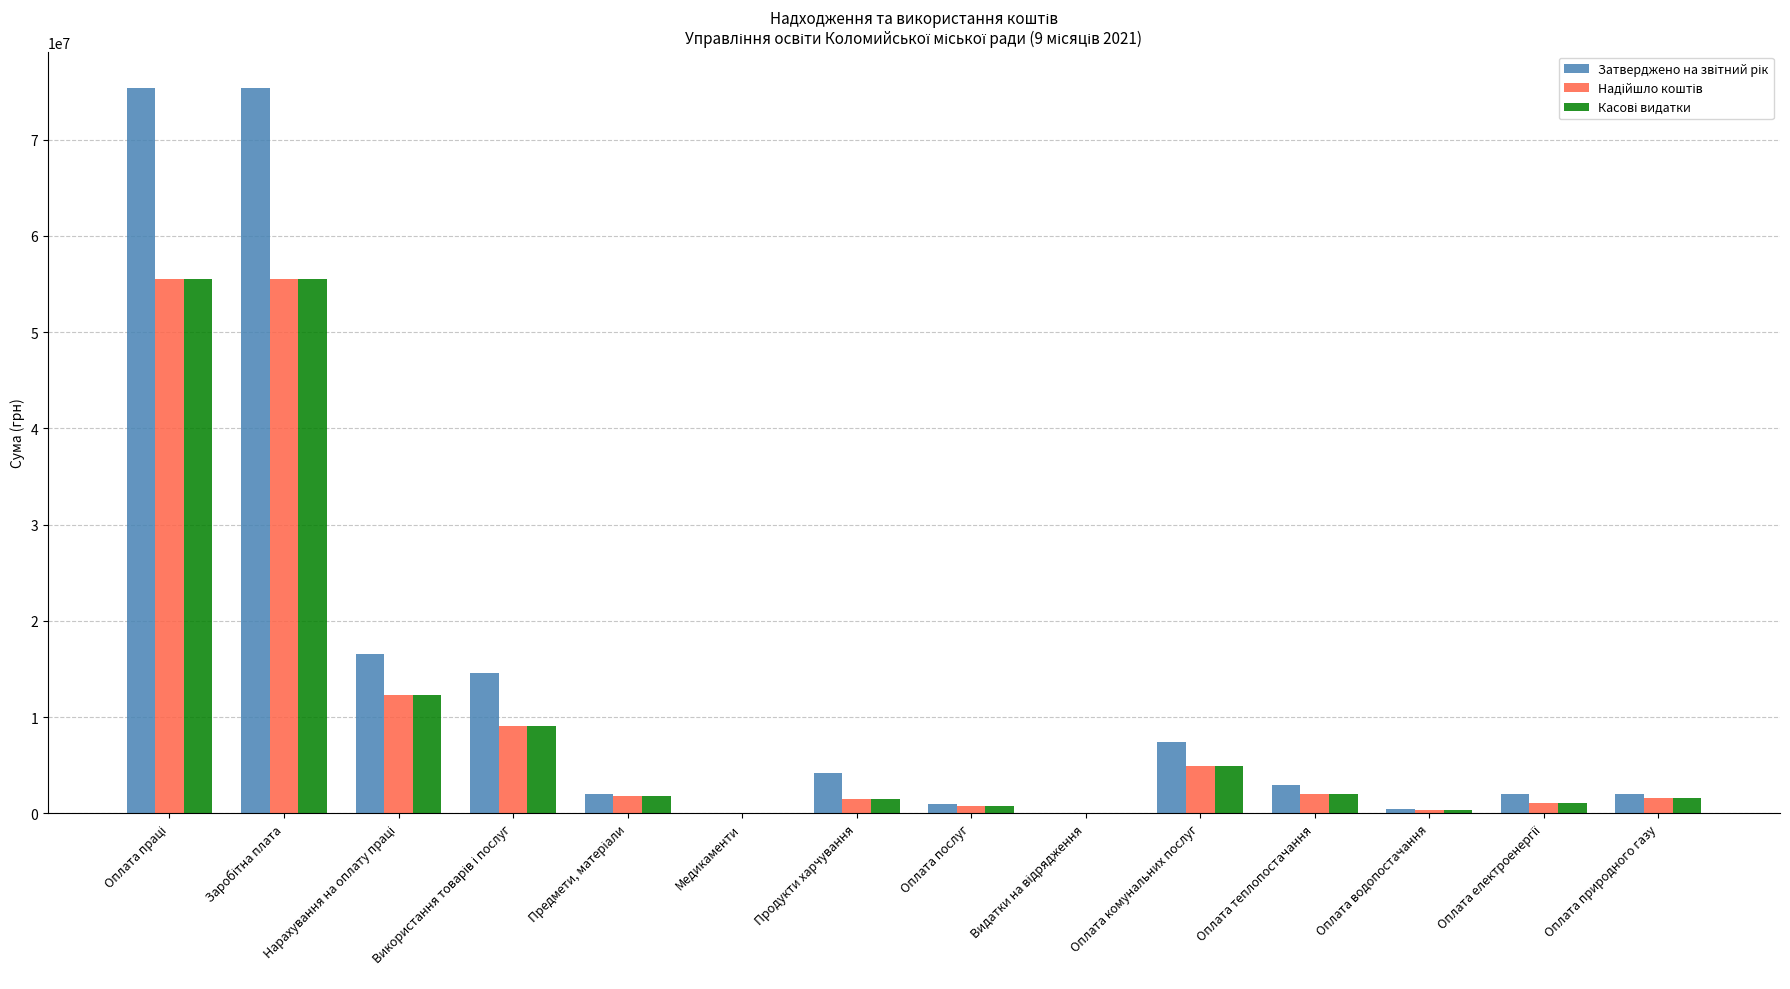

What is the total value across all series at Оплата комунальних послуг?

17253055.0